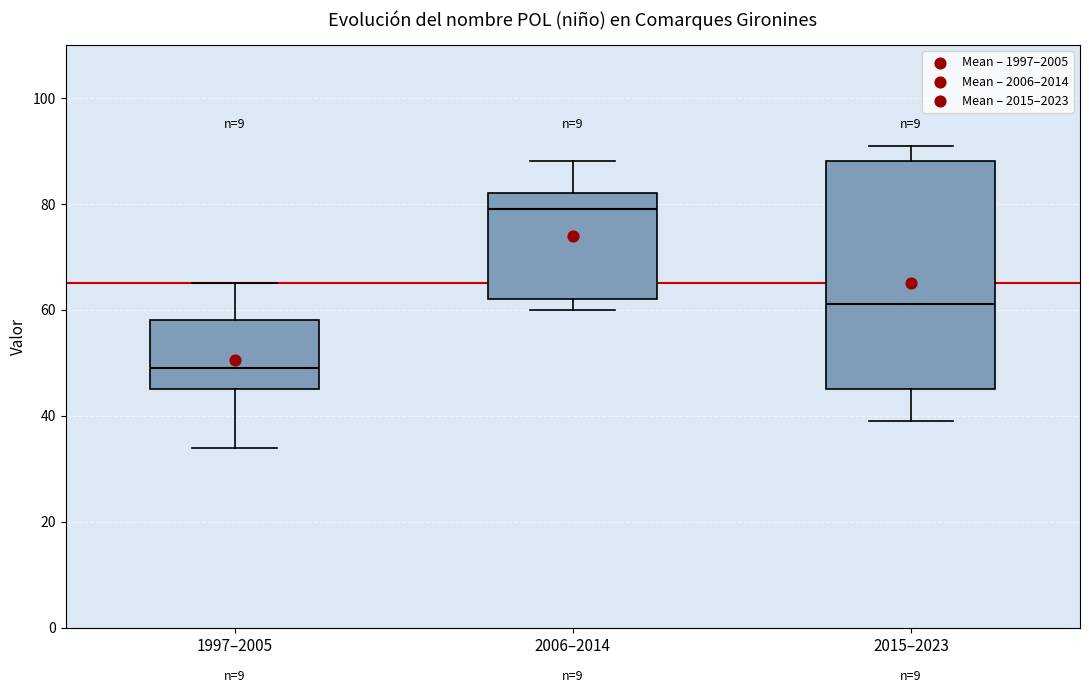

Where does the lower whisker of the box for 1997–2005 end on the y-axis? The values are not printed on the chart, so give them approximately, as read against the axis.

34